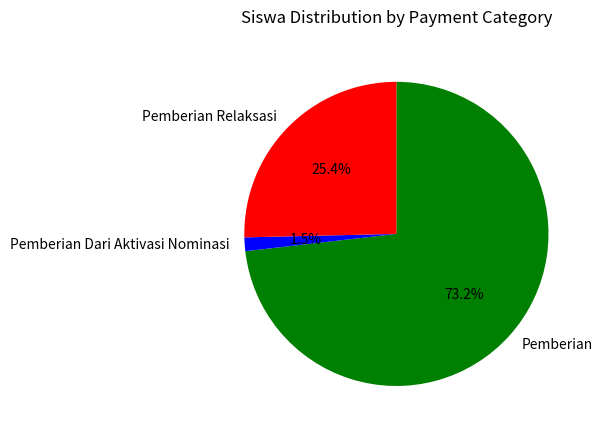

Rank the categories by value from lowest to highest.

Pemberian Dari Aktivasi Nominasi, Pemberian Relaksasi, Pemberian